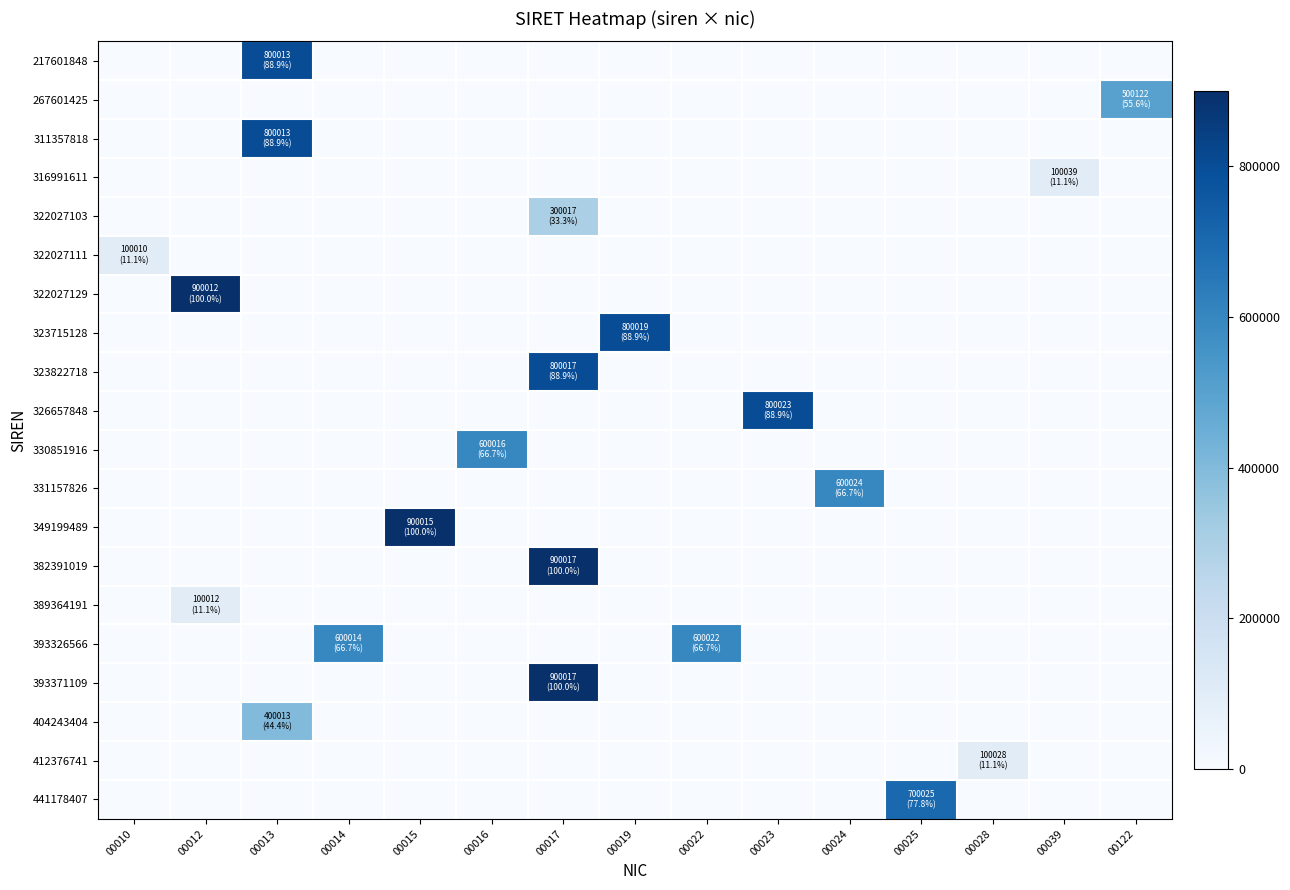

Reading left to right, transcribe all the data shown in this chart.

217601848: 00010=0	00012=0	00013=800013	00014=0	00015=0	00016=0	00017=0	00019=0	00022=0	00023=0	00024=0	00025=0	00028=0	00039=0	00122=0
267601425: 00010=0	00012=0	00013=0	00014=0	00015=0	00016=0	00017=0	00019=0	00022=0	00023=0	00024=0	00025=0	00028=0	00039=0	00122=500122
311357818: 00010=0	00012=0	00013=800013	00014=0	00015=0	00016=0	00017=0	00019=0	00022=0	00023=0	00024=0	00025=0	00028=0	00039=0	00122=0
316991611: 00010=0	00012=0	00013=0	00014=0	00015=0	00016=0	00017=0	00019=0	00022=0	00023=0	00024=0	00025=0	00028=0	00039=100039	00122=0
322027103: 00010=0	00012=0	00013=0	00014=0	00015=0	00016=0	00017=300017	00019=0	00022=0	00023=0	00024=0	00025=0	00028=0	00039=0	00122=0
322027111: 00010=100010	00012=0	00013=0	00014=0	00015=0	00016=0	00017=0	00019=0	00022=0	00023=0	00024=0	00025=0	00028=0	00039=0	00122=0
322027129: 00010=0	00012=900012	00013=0	00014=0	00015=0	00016=0	00017=0	00019=0	00022=0	00023=0	00024=0	00025=0	00028=0	00039=0	00122=0
323715128: 00010=0	00012=0	00013=0	00014=0	00015=0	00016=0	00017=0	00019=800019	00022=0	00023=0	00024=0	00025=0	00028=0	00039=0	00122=0
323822718: 00010=0	00012=0	00013=0	00014=0	00015=0	00016=0	00017=800017	00019=0	00022=0	00023=0	00024=0	00025=0	00028=0	00039=0	00122=0
326657848: 00010=0	00012=0	00013=0	00014=0	00015=0	00016=0	00017=0	00019=0	00022=0	00023=800023	00024=0	00025=0	00028=0	00039=0	00122=0
330851916: 00010=0	00012=0	00013=0	00014=0	00015=0	00016=600016	00017=0	00019=0	00022=0	00023=0	00024=0	00025=0	00028=0	00039=0	00122=0
331157826: 00010=0	00012=0	00013=0	00014=0	00015=0	00016=0	00017=0	00019=0	00022=0	00023=0	00024=600024	00025=0	00028=0	00039=0	00122=0
349199489: 00010=0	00012=0	00013=0	00014=0	00015=900015	00016=0	00017=0	00019=0	00022=0	00023=0	00024=0	00025=0	00028=0	00039=0	00122=0
382391019: 00010=0	00012=0	00013=0	00014=0	00015=0	00016=0	00017=900017	00019=0	00022=0	00023=0	00024=0	00025=0	00028=0	00039=0	00122=0
389364191: 00010=0	00012=100012	00013=0	00014=0	00015=0	00016=0	00017=0	00019=0	00022=0	00023=0	00024=0	00025=0	00028=0	00039=0	00122=0
393326566: 00010=0	00012=0	00013=0	00014=600014	00015=0	00016=0	00017=0	00019=0	00022=600022	00023=0	00024=0	00025=0	00028=0	00039=0	00122=0
393371109: 00010=0	00012=0	00013=0	00014=0	00015=0	00016=0	00017=900017	00019=0	00022=0	00023=0	00024=0	00025=0	00028=0	00039=0	00122=0
404243404: 00010=0	00012=0	00013=400013	00014=0	00015=0	00016=0	00017=0	00019=0	00022=0	00023=0	00024=0	00025=0	00028=0	00039=0	00122=0
412376741: 00010=0	00012=0	00013=0	00014=0	00015=0	00016=0	00017=0	00019=0	00022=0	00023=0	00024=0	00025=0	00028=100028	00039=0	00122=0
441178407: 00010=0	00012=0	00013=0	00014=0	00015=0	00016=0	00017=0	00019=0	00022=0	00023=0	00024=0	00025=700025	00028=0	00039=0	00122=0